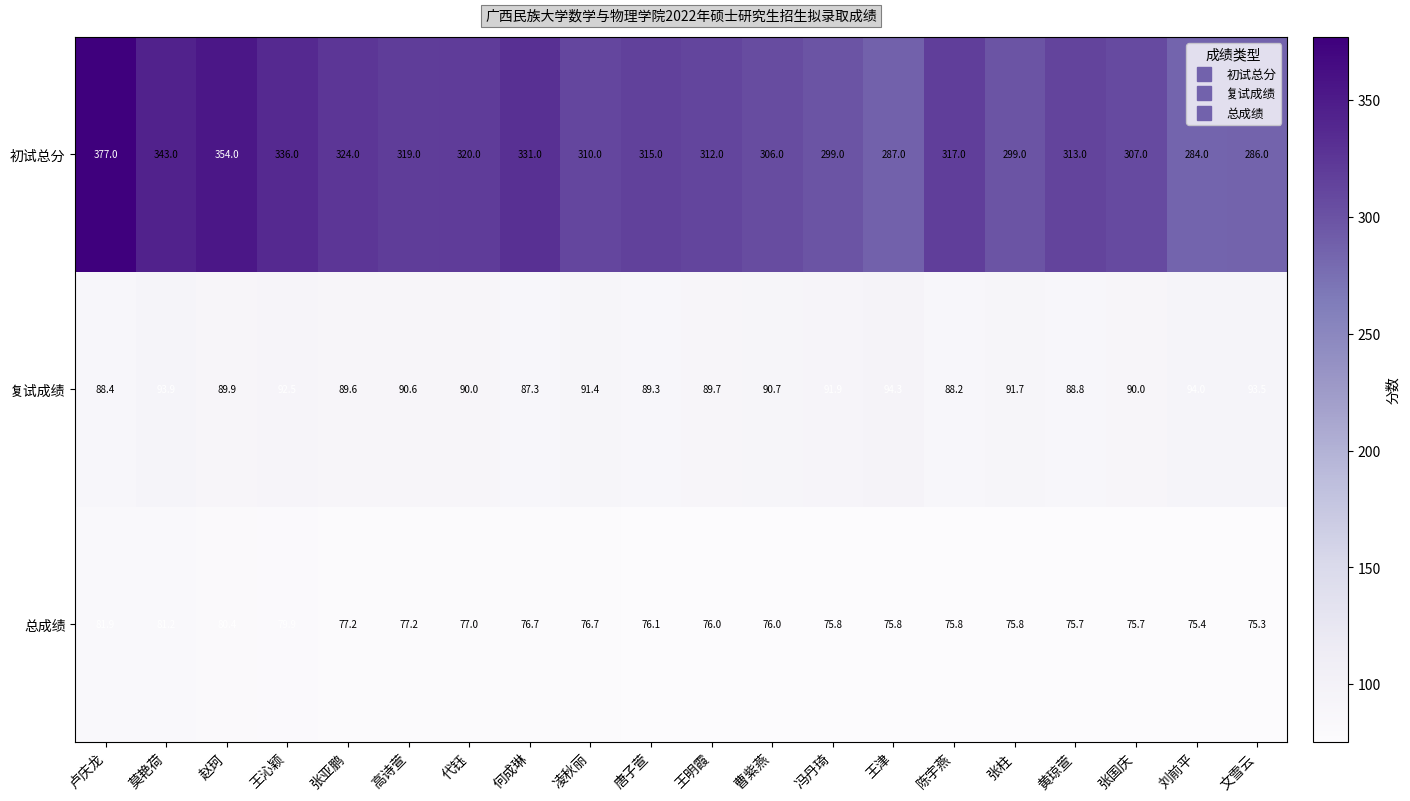

Which series has the largest total across all categories?

初试总分